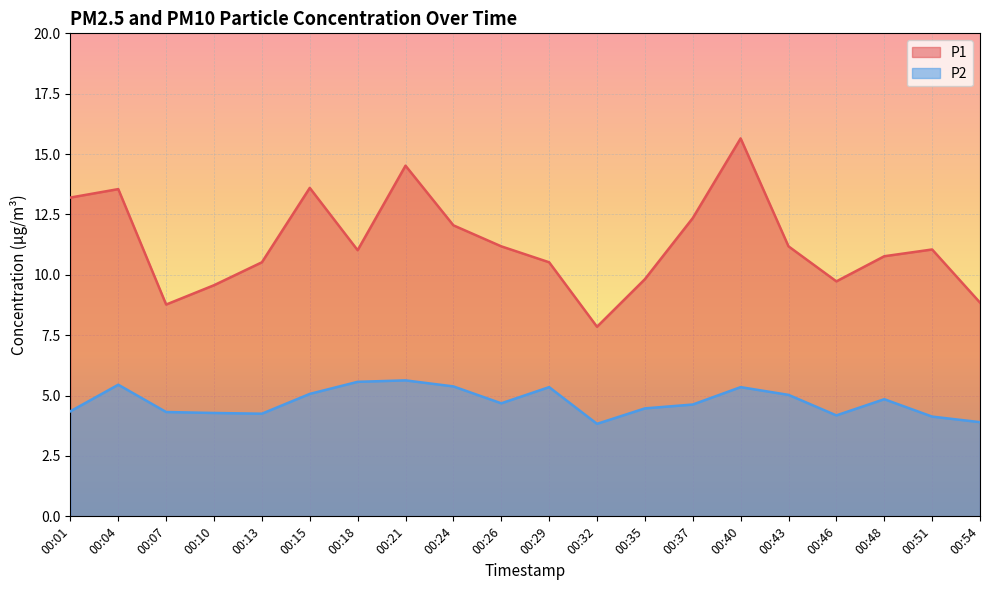

Read the P2 value at 00:48.

4.8